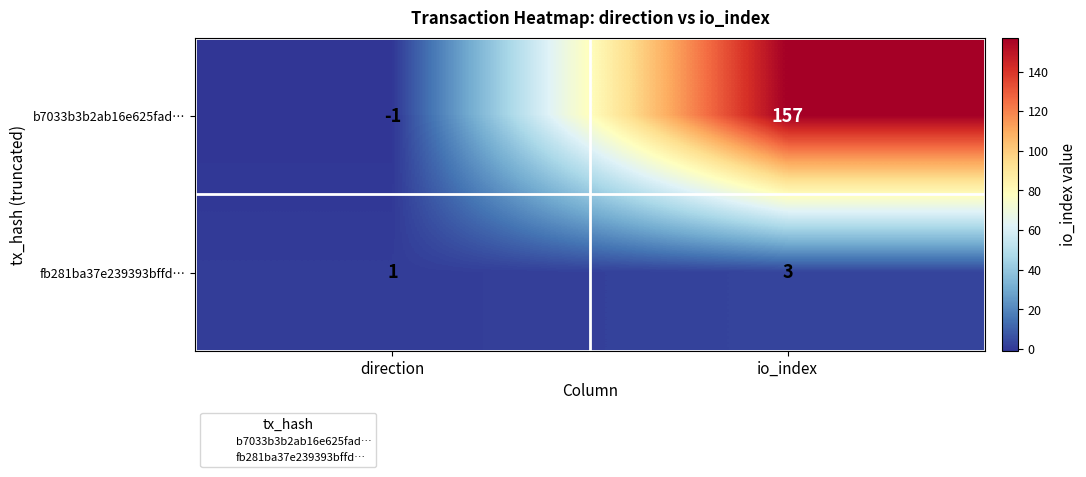

Which category has the lowest value across all series?

direction